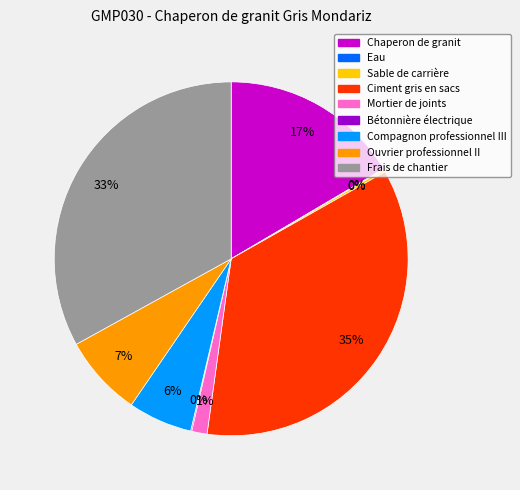

To the nearest percent, what percentage of the pie is Frais de chantier?

33%